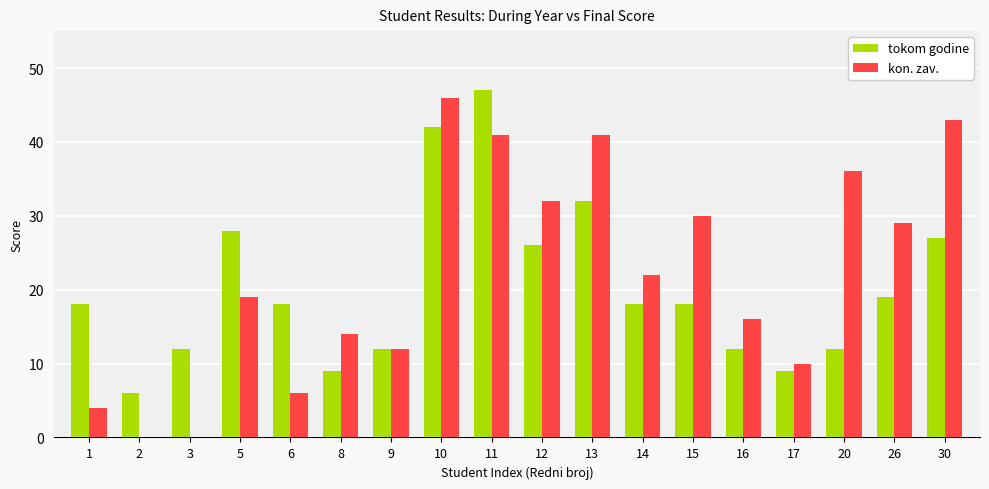

What is the total value across all series at 5?

47